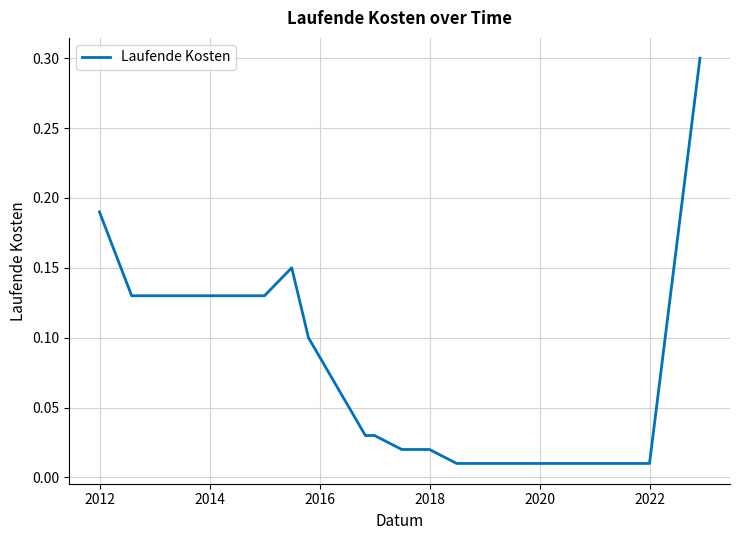

What is the difference between the maximum and minimum values?

0.3